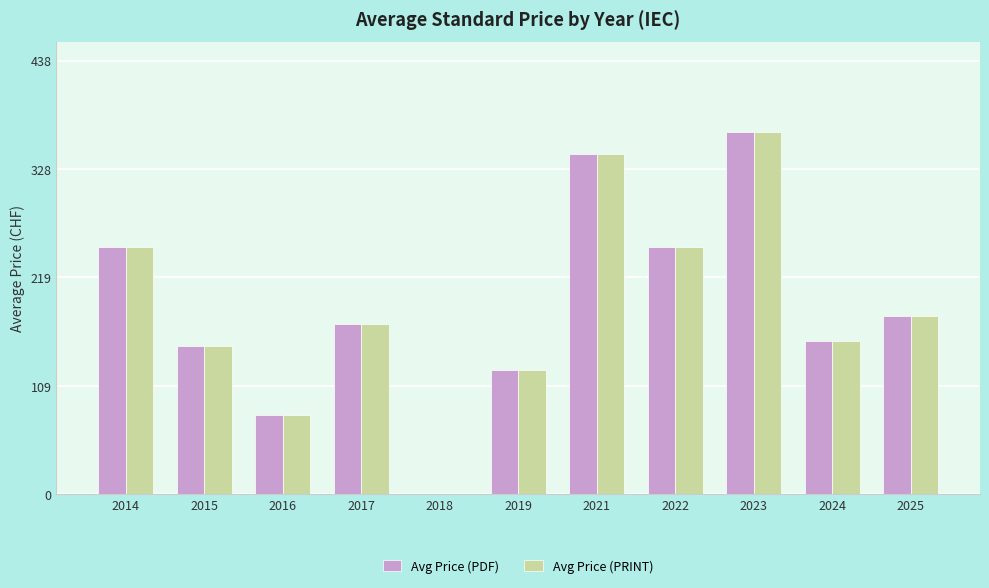

What is the average value of the Avg Price (PRINT) series?

188.3